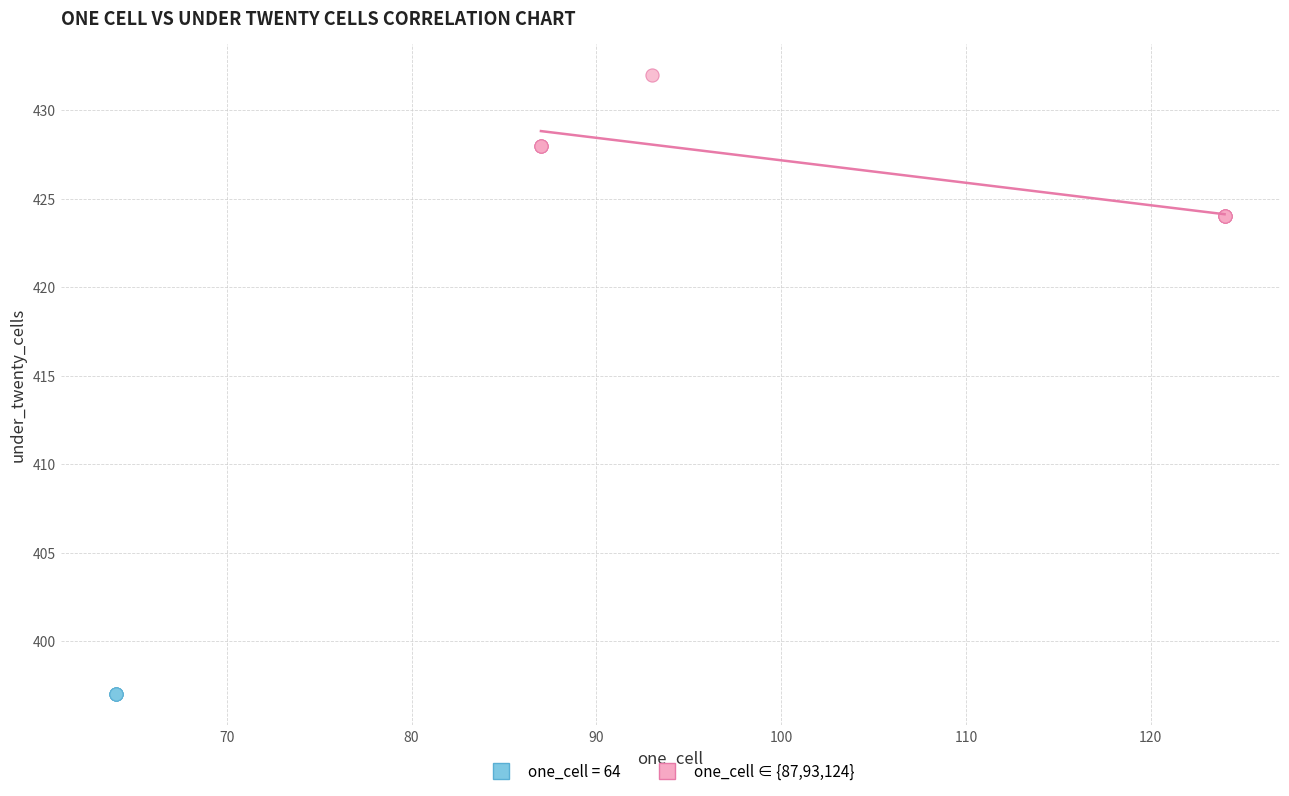

Which series contains the lowest Y value?

one_cell = 64